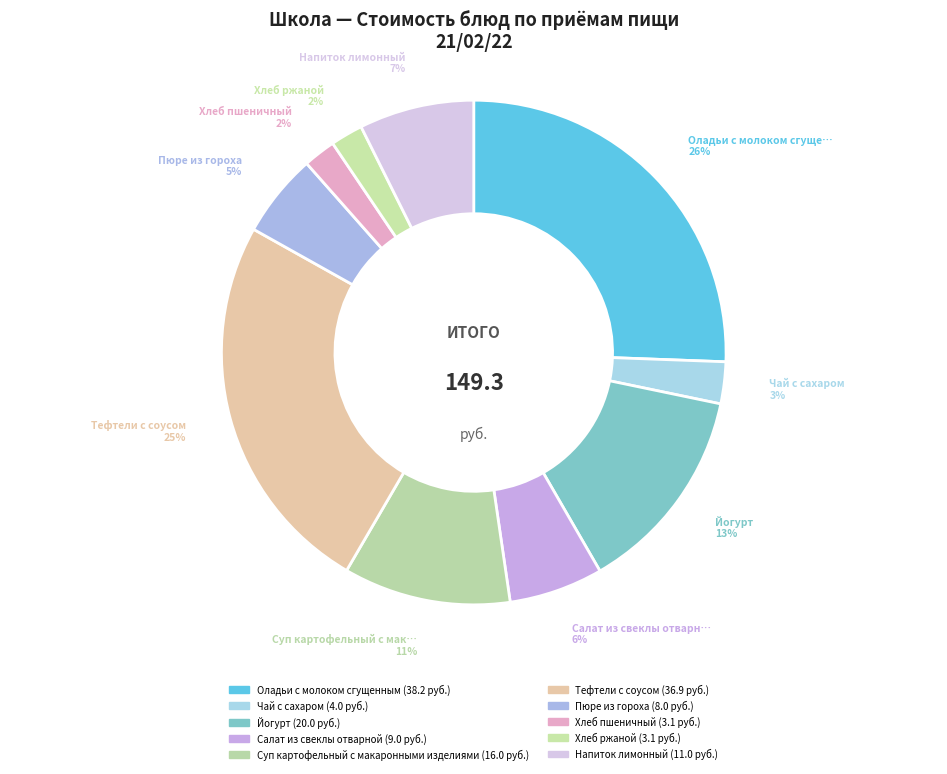

How many segments does this pie chart have?

10